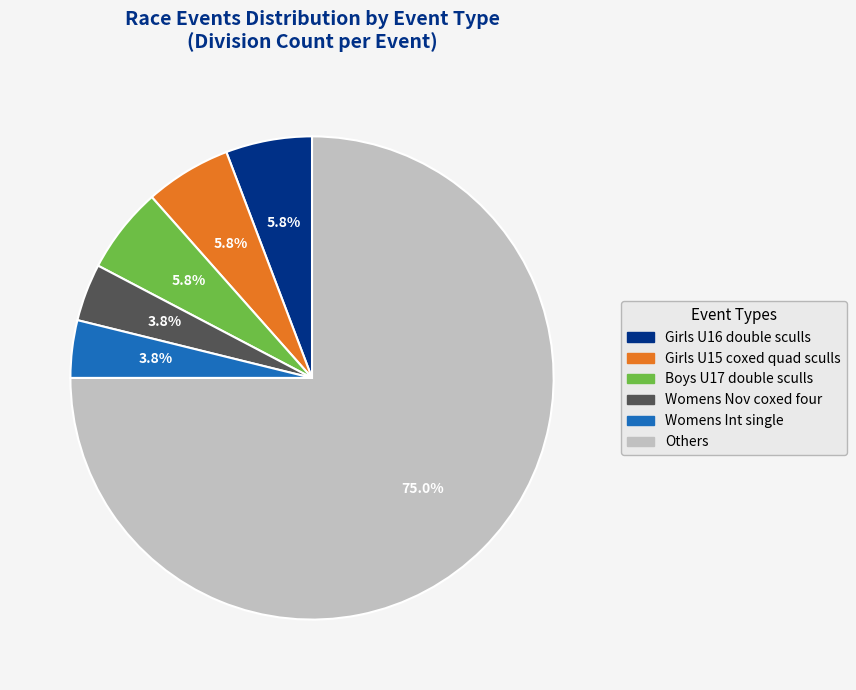

Is there any slice that represents more than half of the pie?

Yes